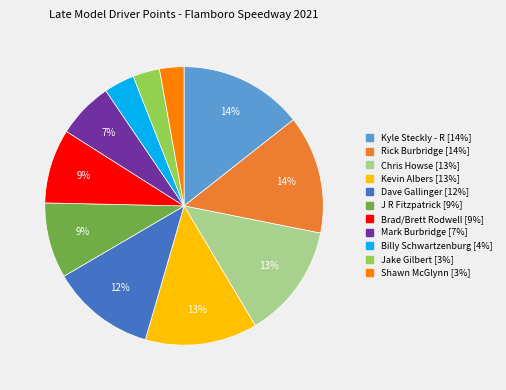

What percentage is the Billy Schwartzenburg slice, to the nearest percent?

4%